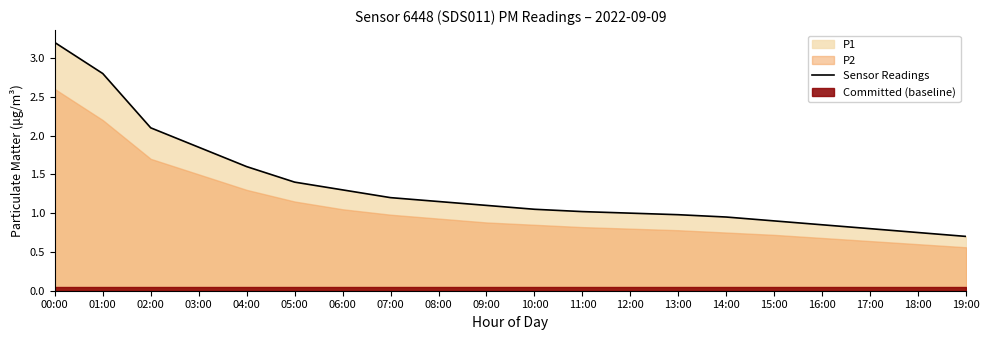

How many values exceed 1?

12